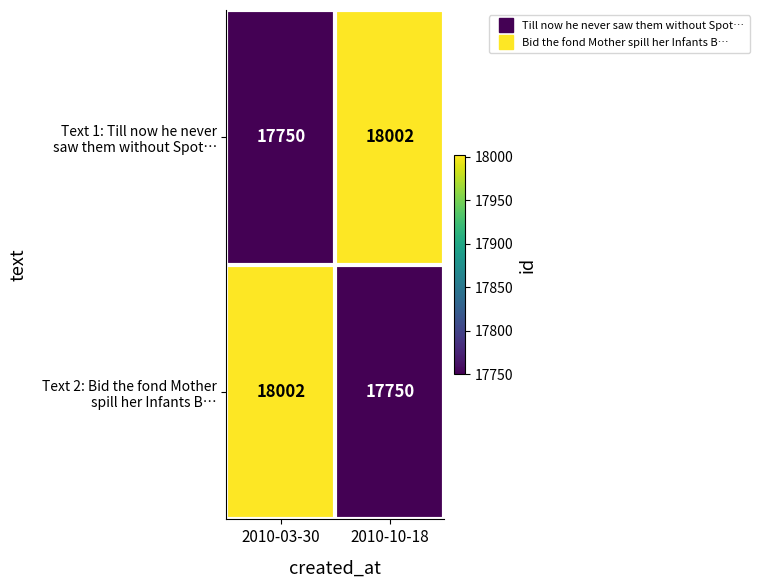

What is the smallest value displayed?

17750